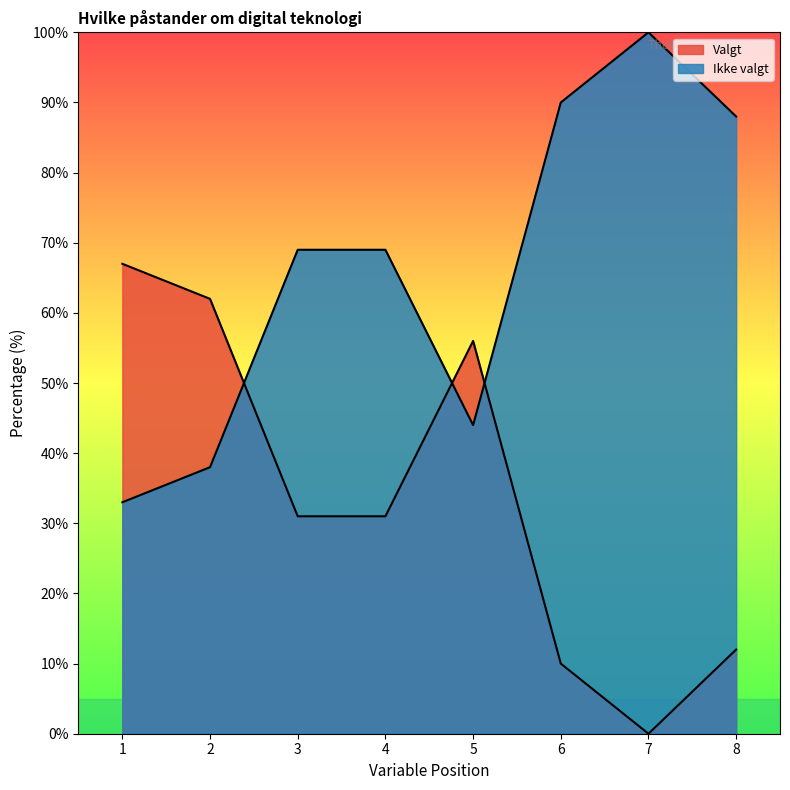

Does the chart display data point markers on the line(s)?

No